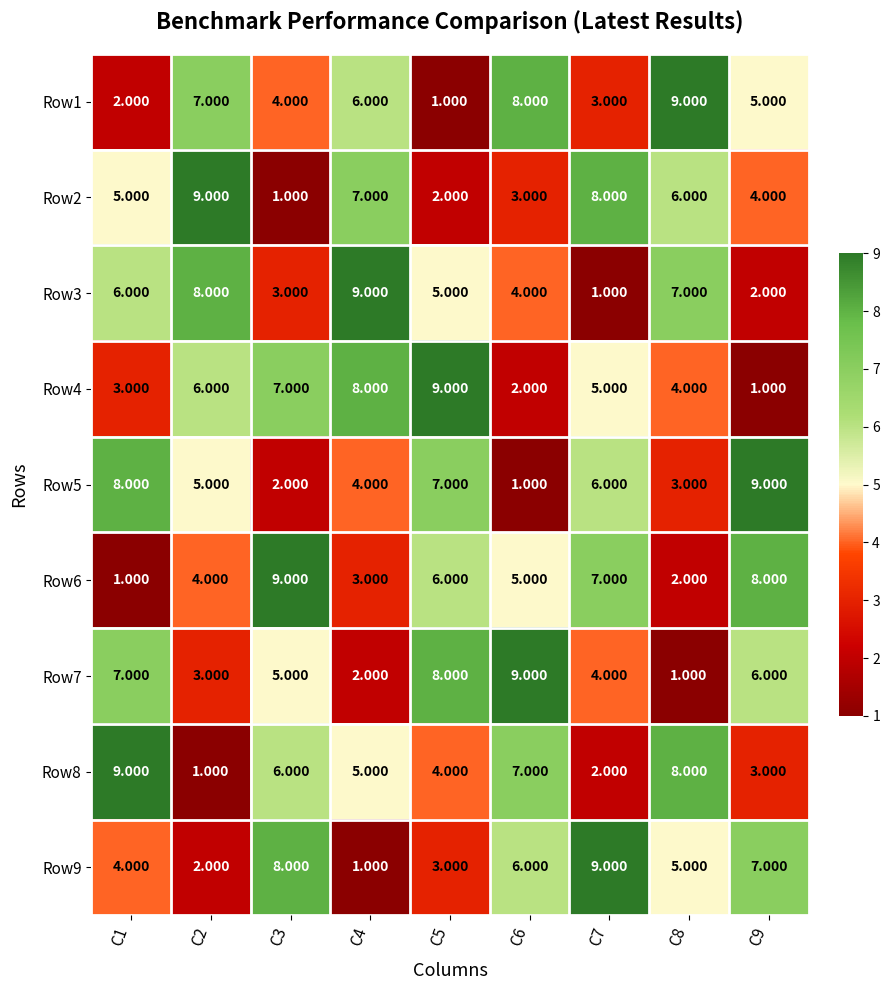

Is the value of Row3 at C2 greater than the value of Row7 at C3?

Yes